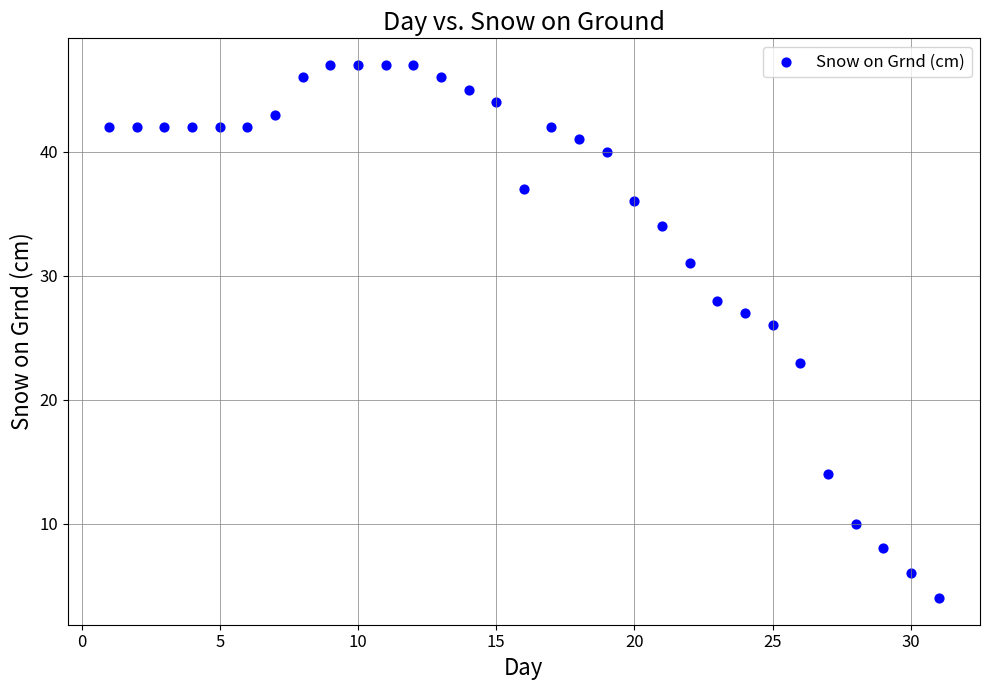

What Y value in the scatter plot is closest to 25?

26